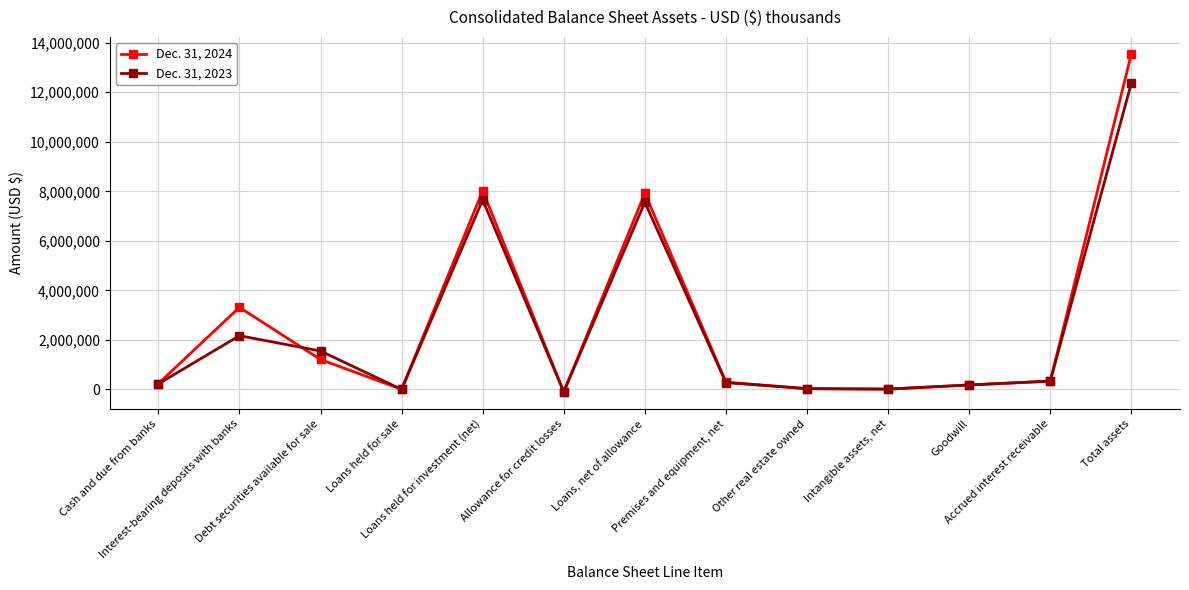

True or false: Dec. 31, 2023 has a value of 3489 at Loans held for sale.

True